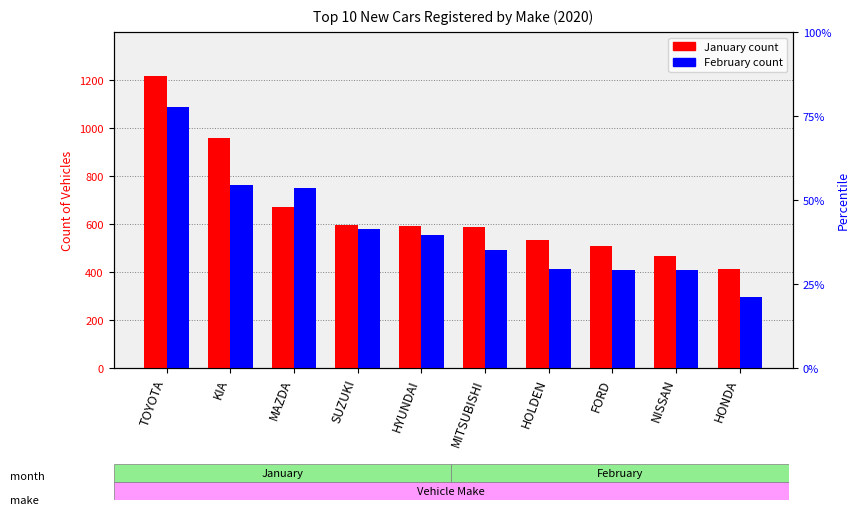

Rank the categories by value from lowest to highest.

HONDA, NISSAN, FORD, HOLDEN, MITSUBISHI, HYUNDAI, SUZUKI, MAZDA, KIA, TOYOTA